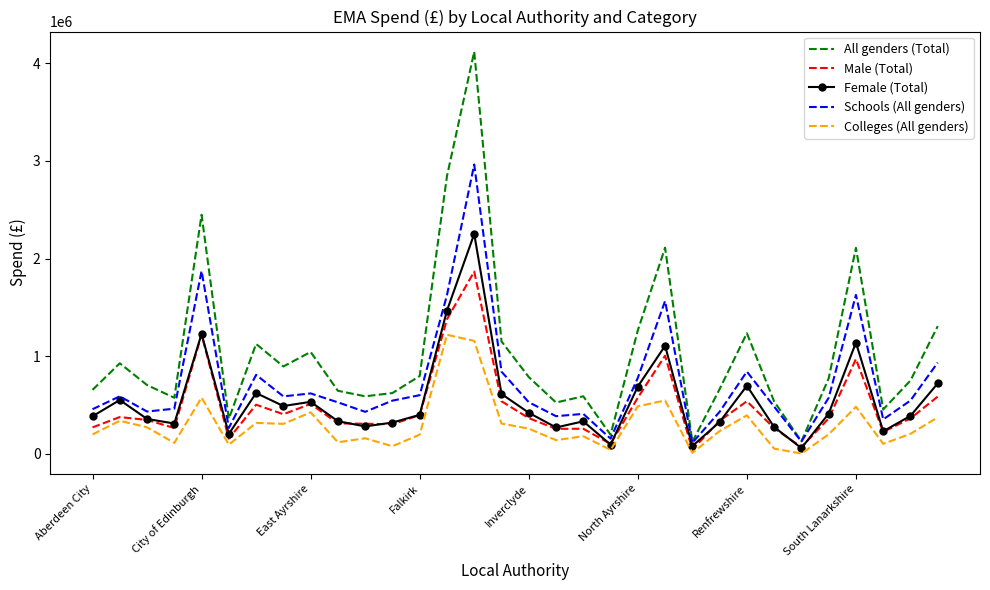

List the series in order of their peak value, highest first.

All genders (Total), Schools (All genders), Female (Total), Male (Total), Colleges (All genders)